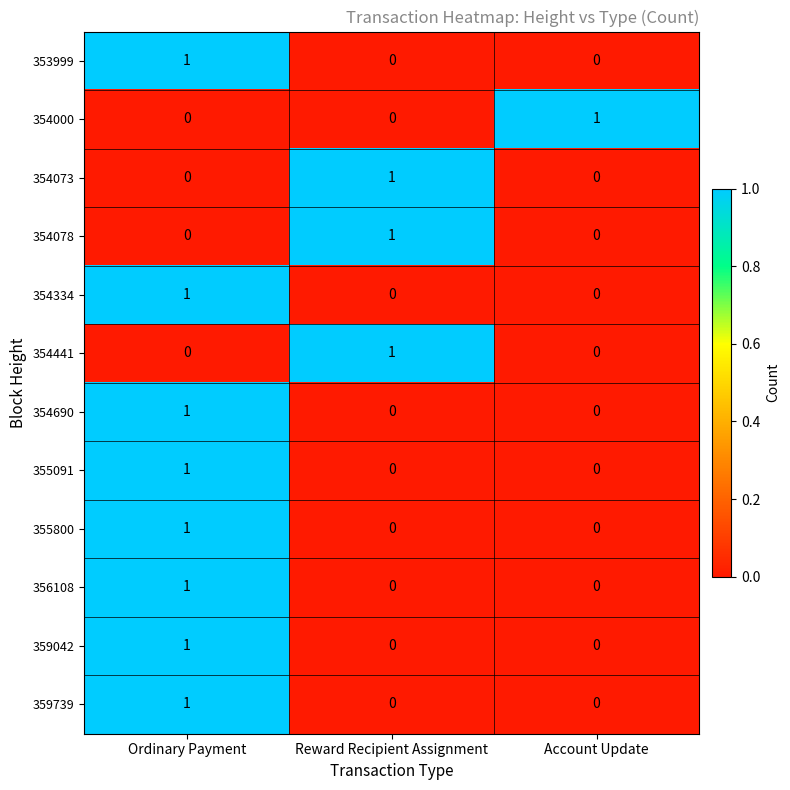

What is the total value across all series at Ordinary Payment?

8